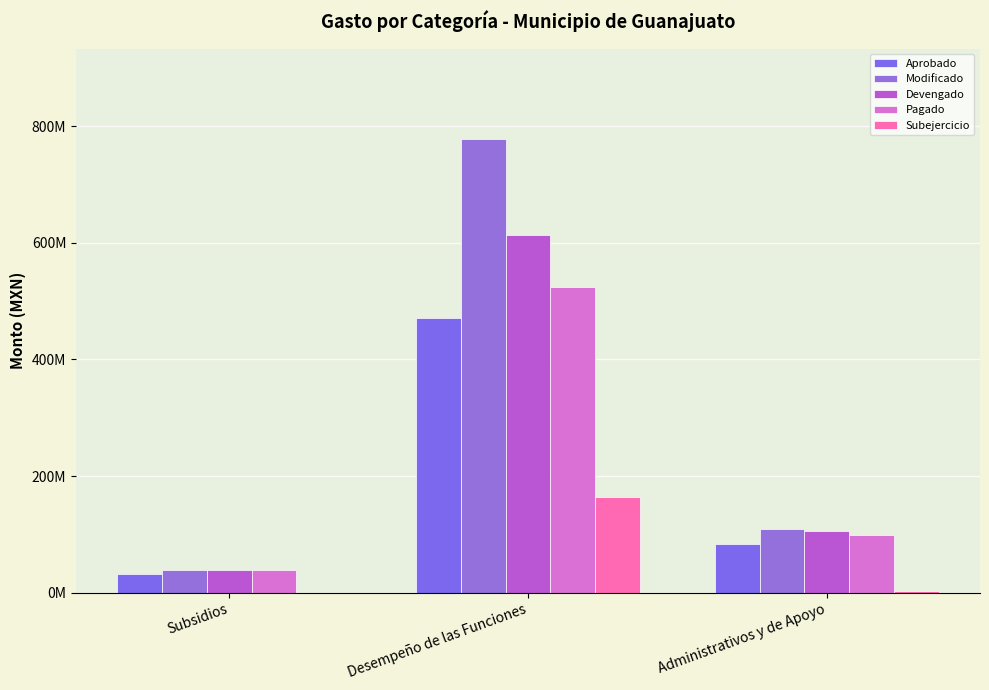

Is it true that Aprobado equals 83666484.4 at Administrativos y de Apoyo?

True